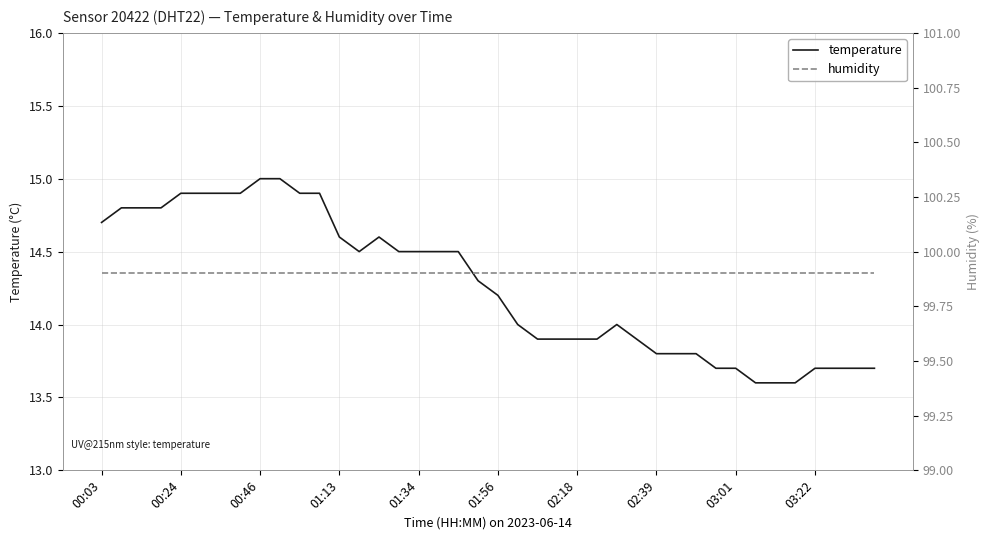

Where does the temperature series first go above 14?

00:03